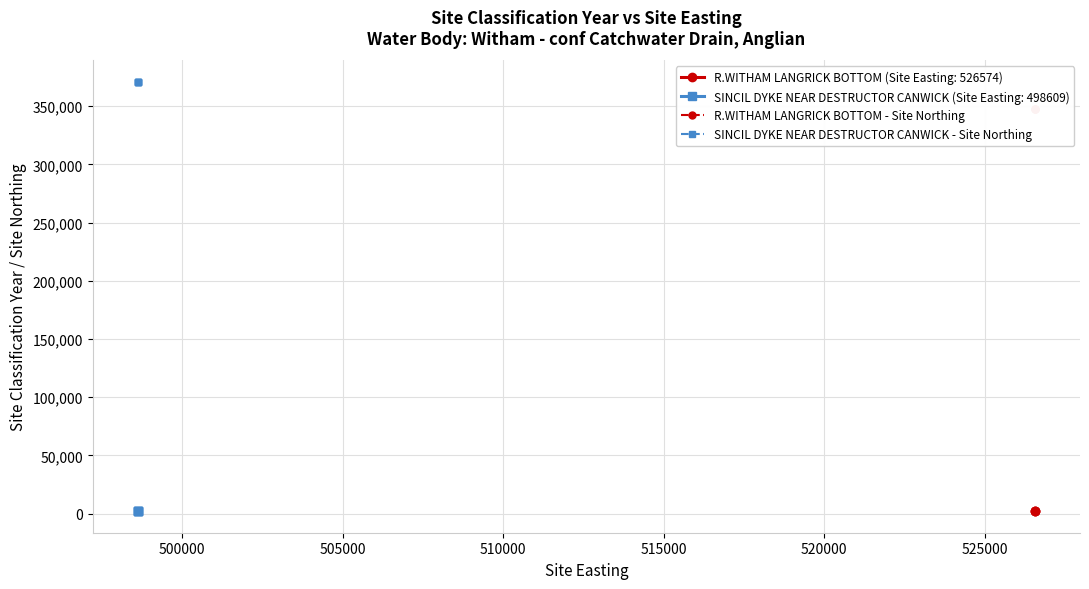

Rank the series by their maximum value, from highest to lowest.

Site Northing, Site Classification Year